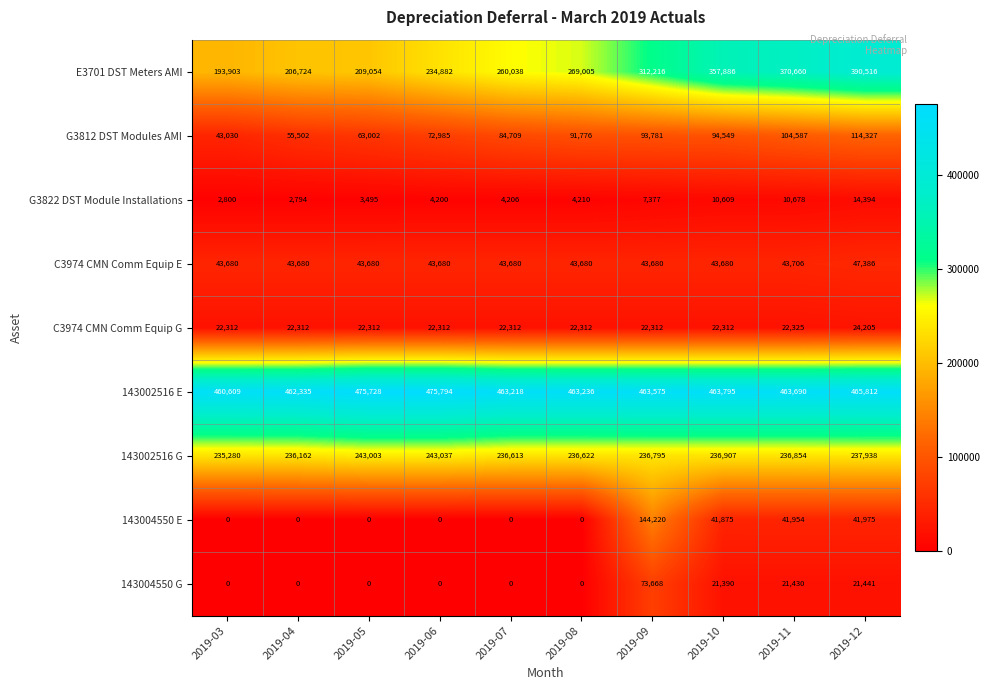

True or false: 143004550 G has a value of 38737 at 2019-05.

False